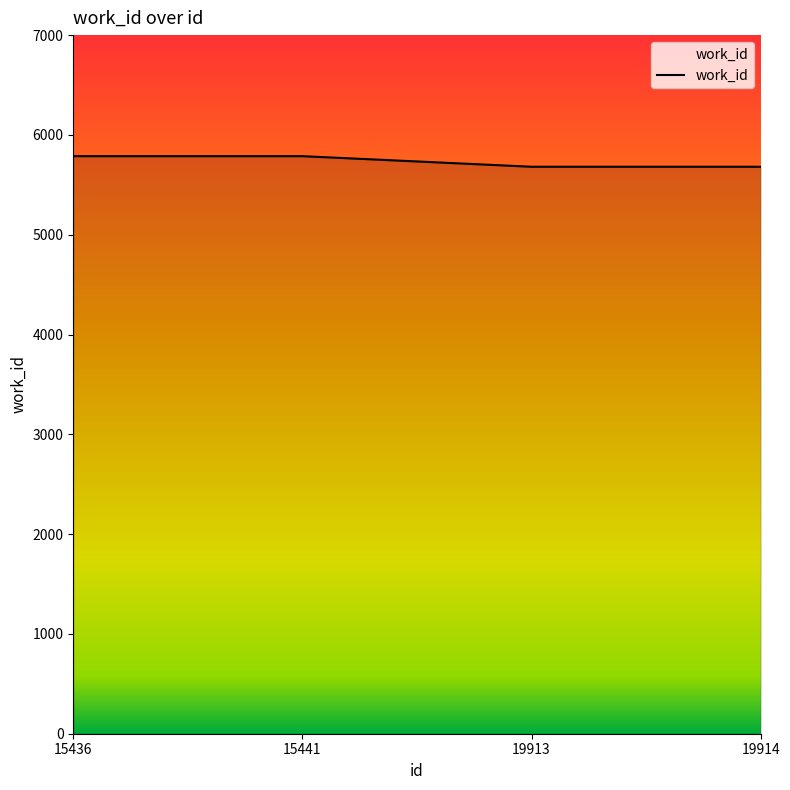

The chart shows a value of 5787 at 15441. True or false?

True